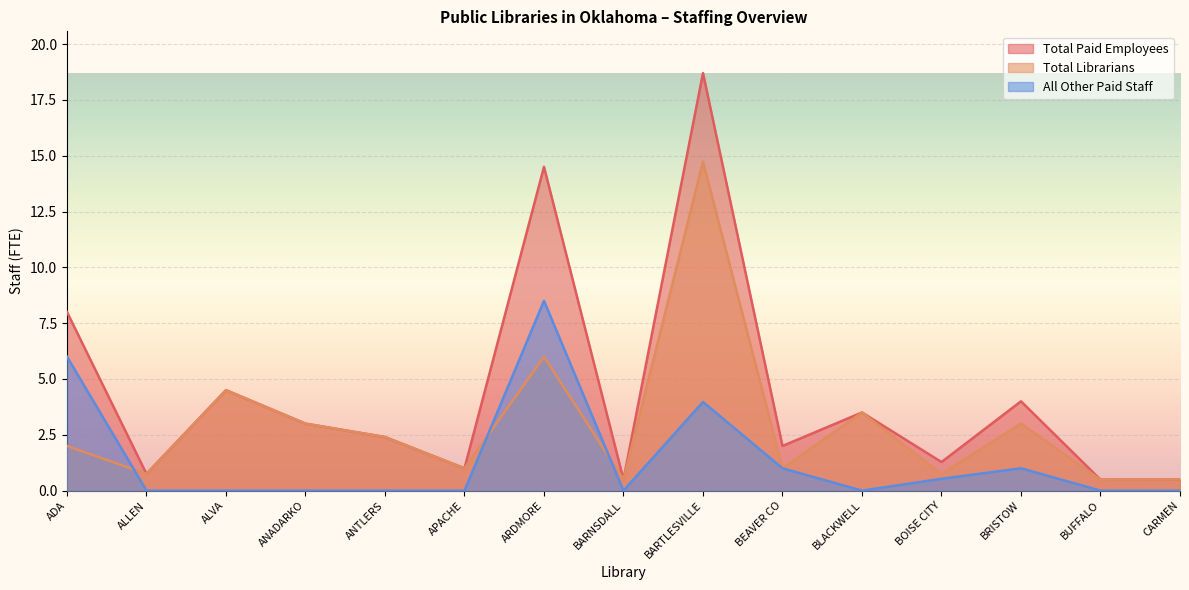

Between which two adjacent categories do All Other Paid Staff and Total Librarians first intersect?

ADA and ALLEN